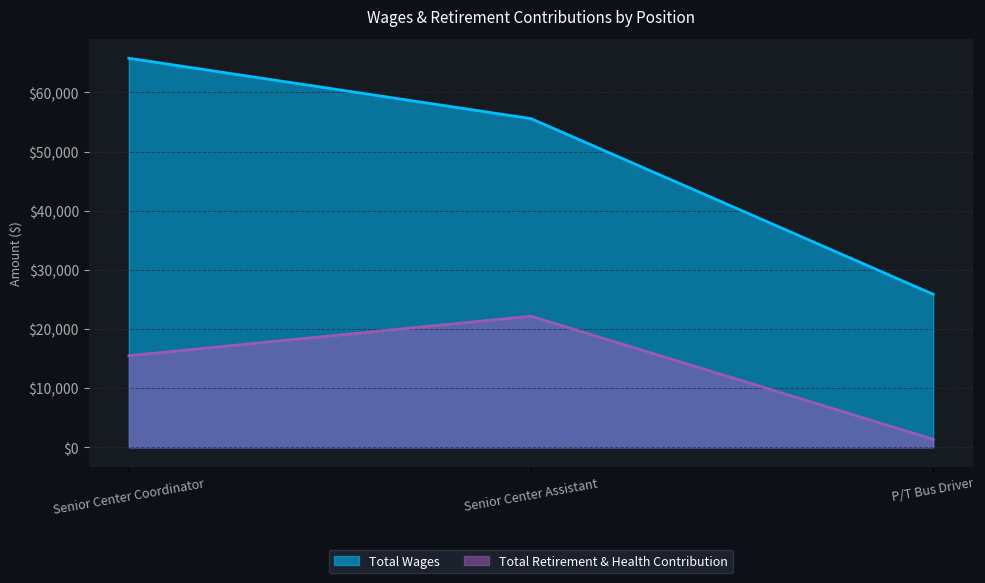

What is the lowest value of the Total Retirement & Health Contribution series?

1349